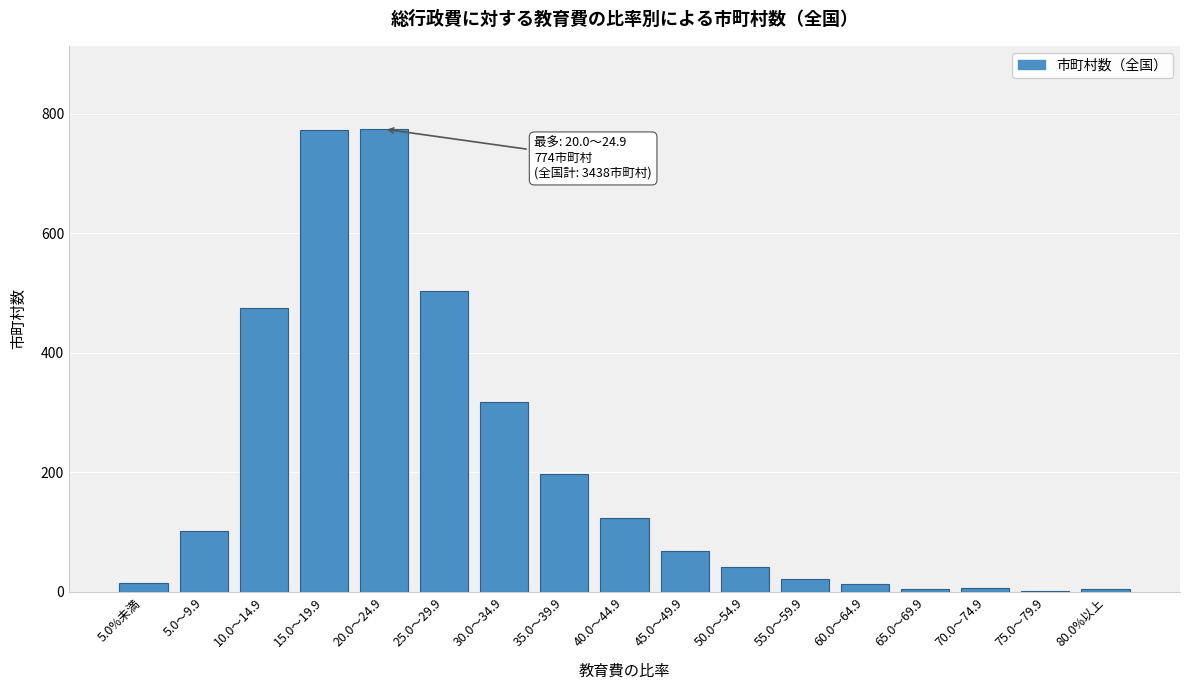

Which has a higher value, 15.0～19.9 or 30.0～34.9?

15.0～19.9